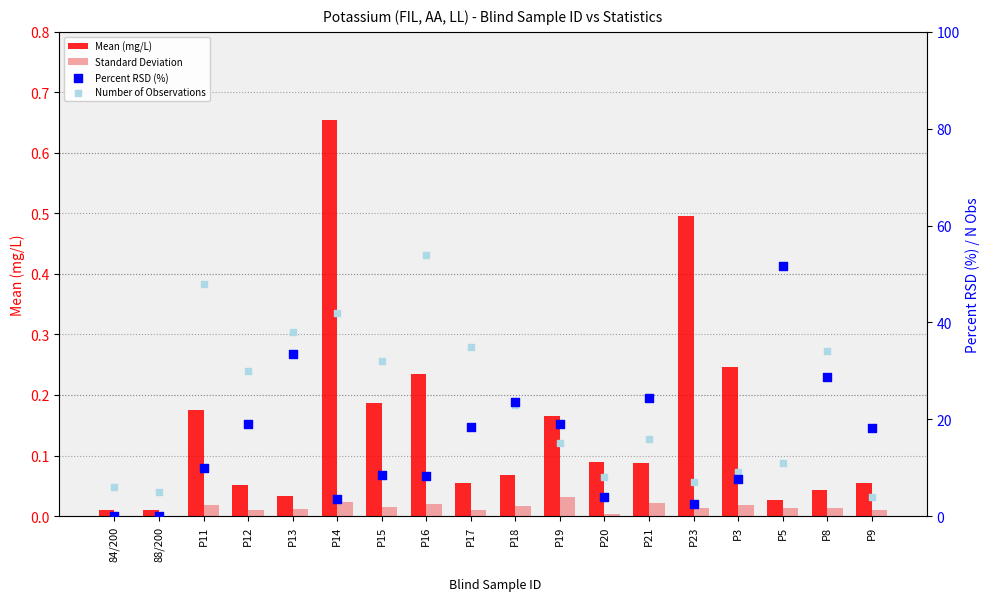

What is the total value across all series at P13?

71.6